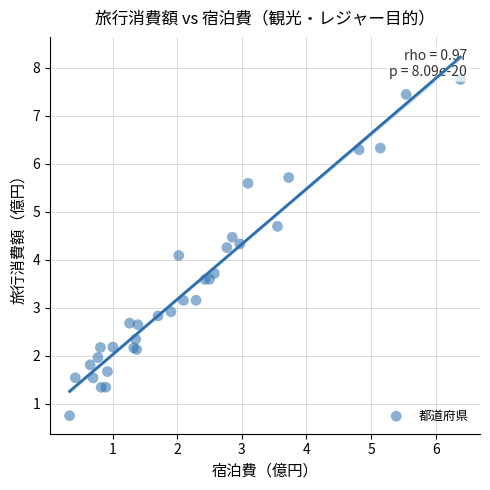

What Y value in the scatter plot is closest to 4?

4.1